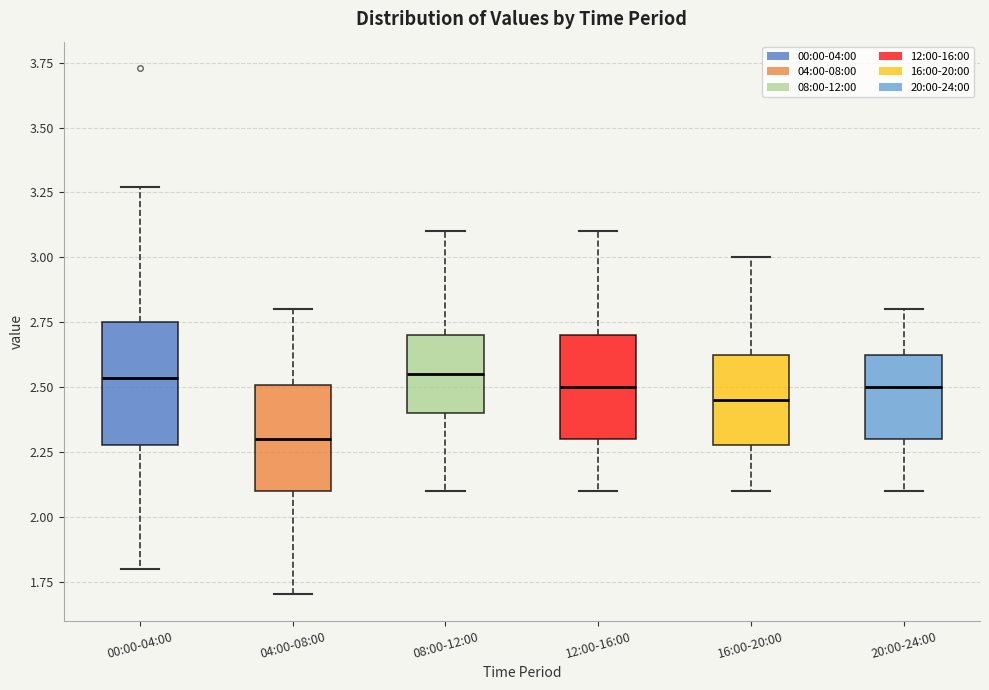

Which box is the tallest, from its lower edge to its upper edge?

00:00-04:00